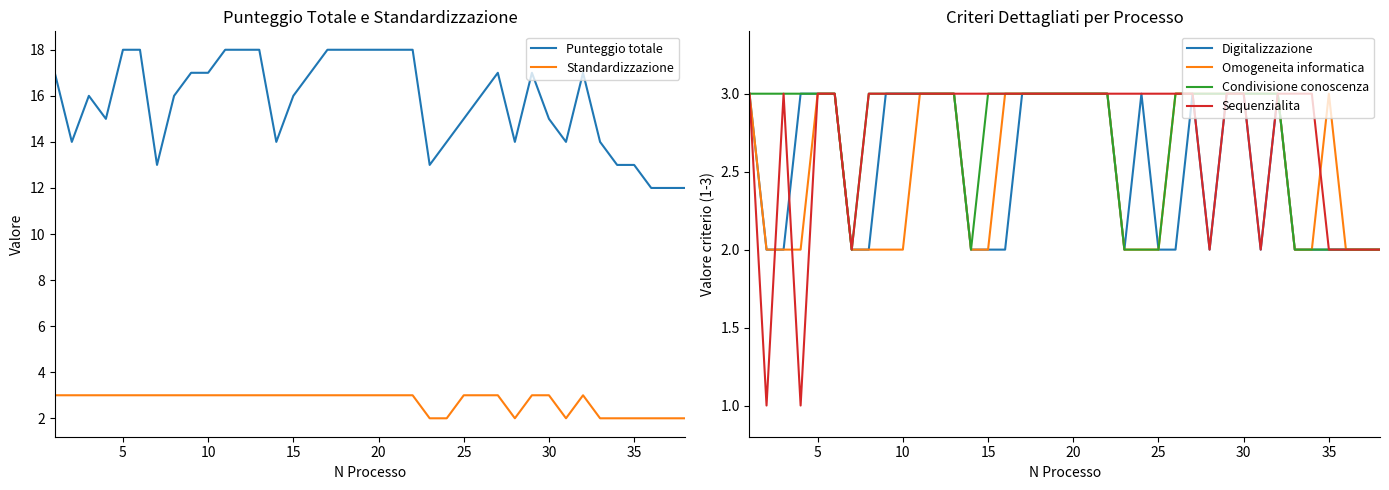

What is the value of the Condivisione conoscenza point at the 35th from the left?

2